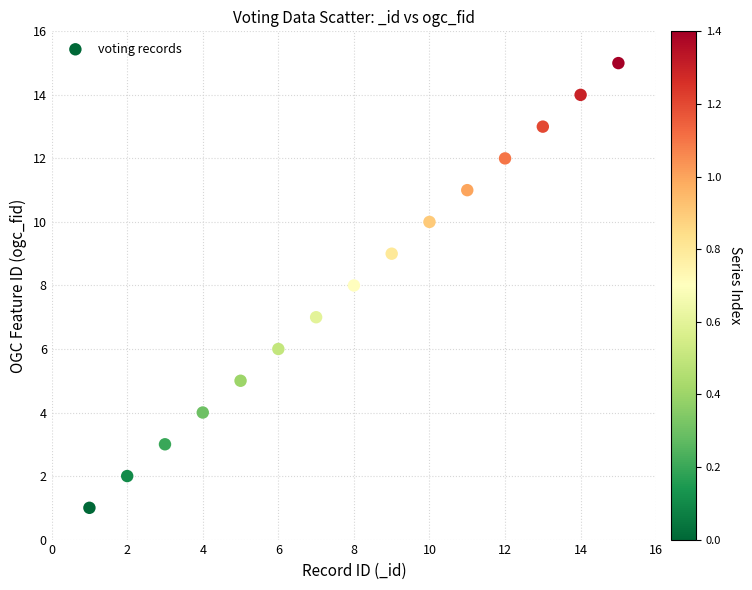

What is the range of X values (max minus min)?

14